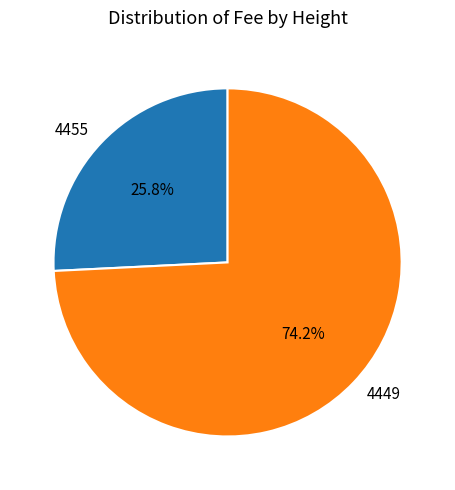

How many slices are in this pie chart?

2